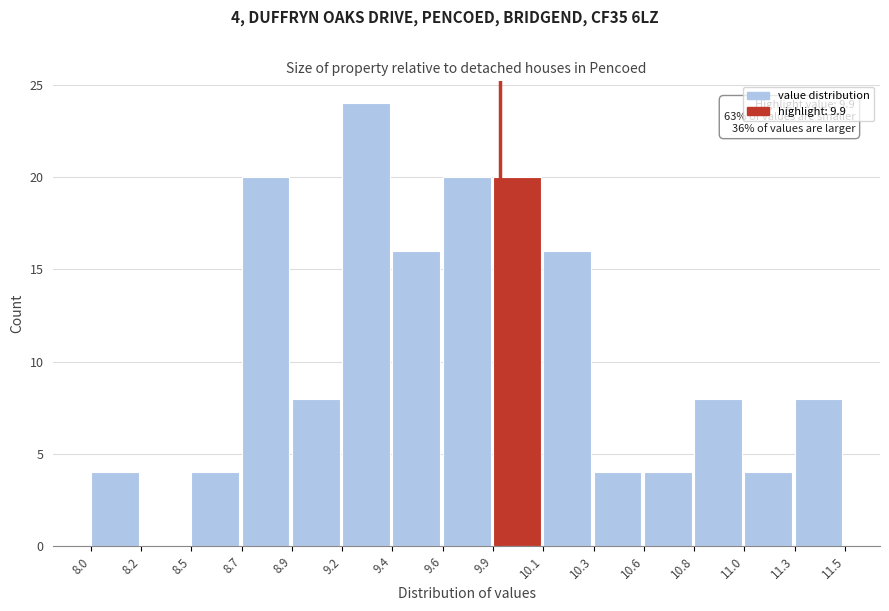

Over which range of the x-axis is the bar tallest?

9.2 to 9.4